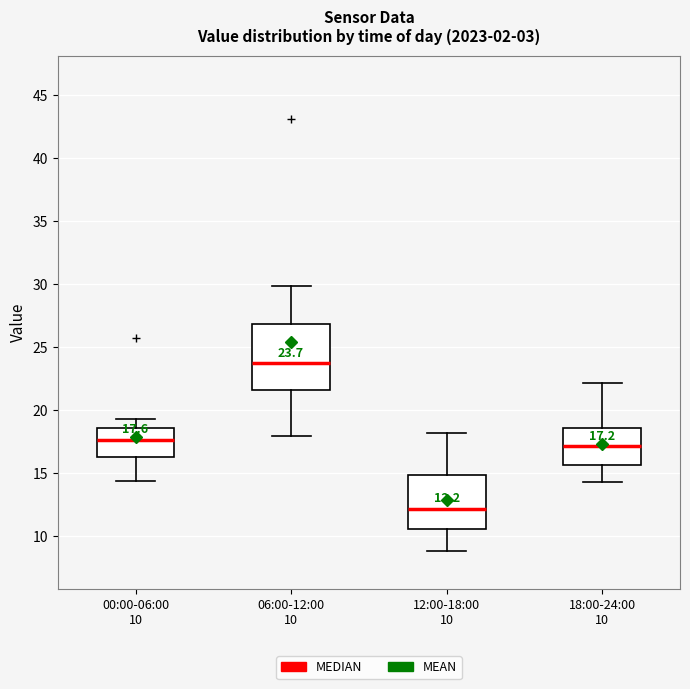

Which box's median line is the lowest?

12:00-18:00 10